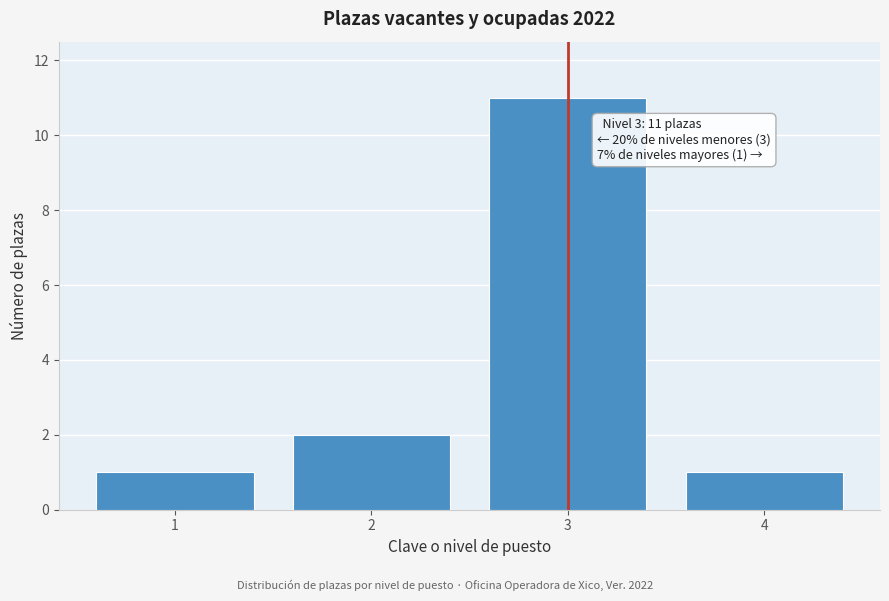

Reading left to right, transcribe all the data shown in this chart.

1=1	2=2	3=11	4=1